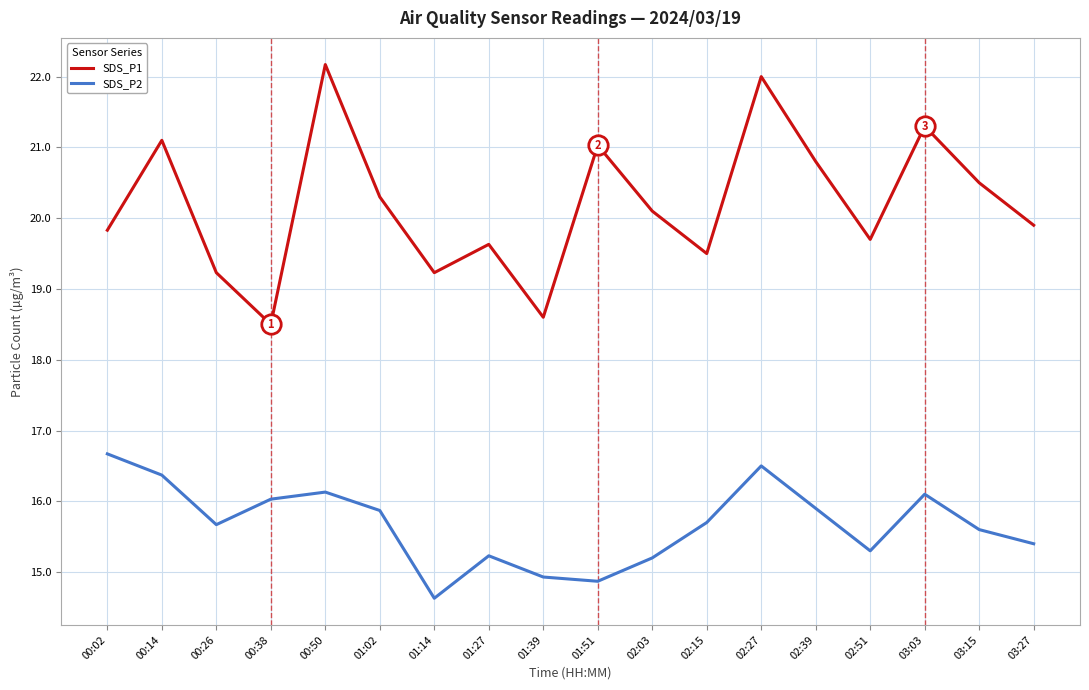

At 01:39, list the series in order from smallest to largest.

SDS_P2, SDS_P1